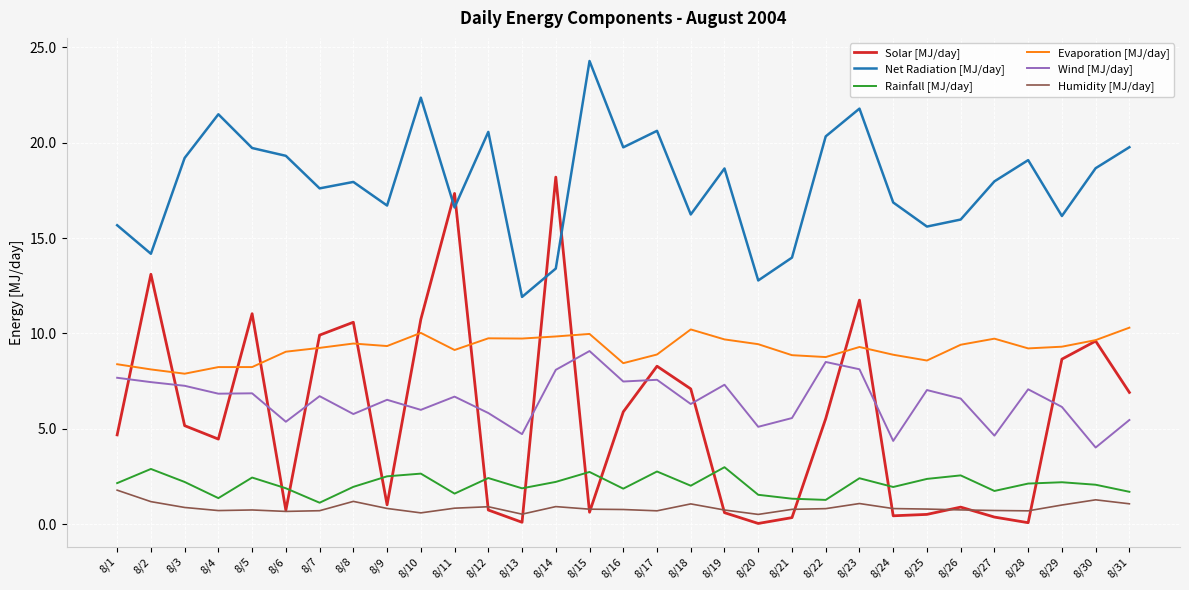

True or false: Wind [MJ/day] and Humidity [MJ/day] intersect in this chart.

False